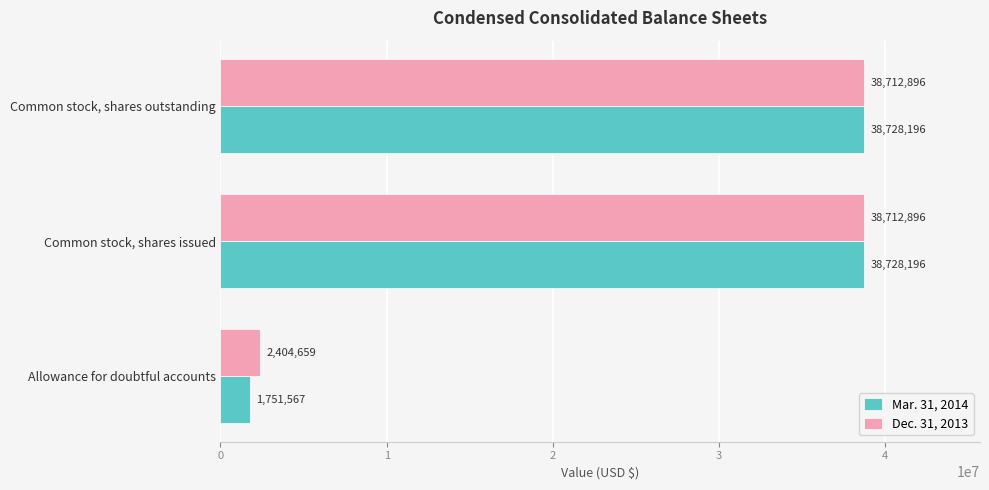

What is the maximum value for Dec. 31, 2013?

38712896